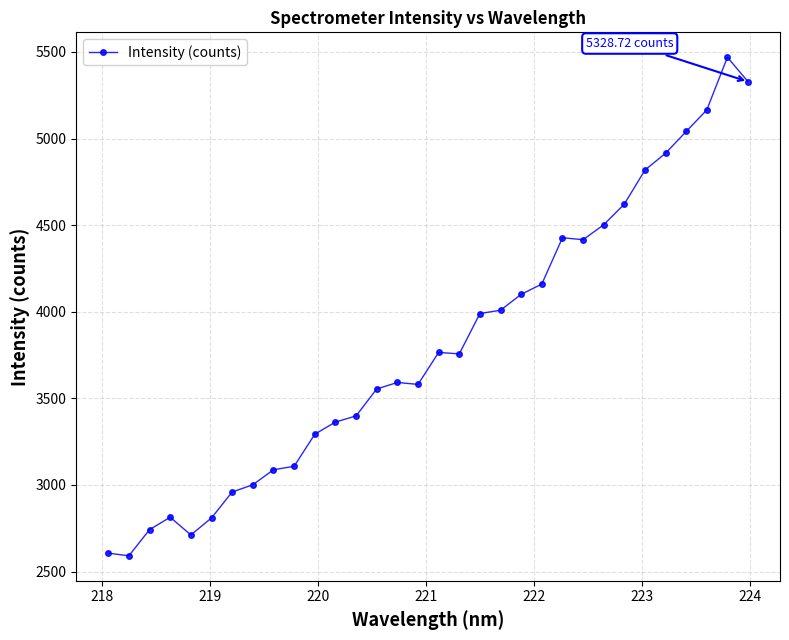

What is the minimum value shown in the chart?

2591.0